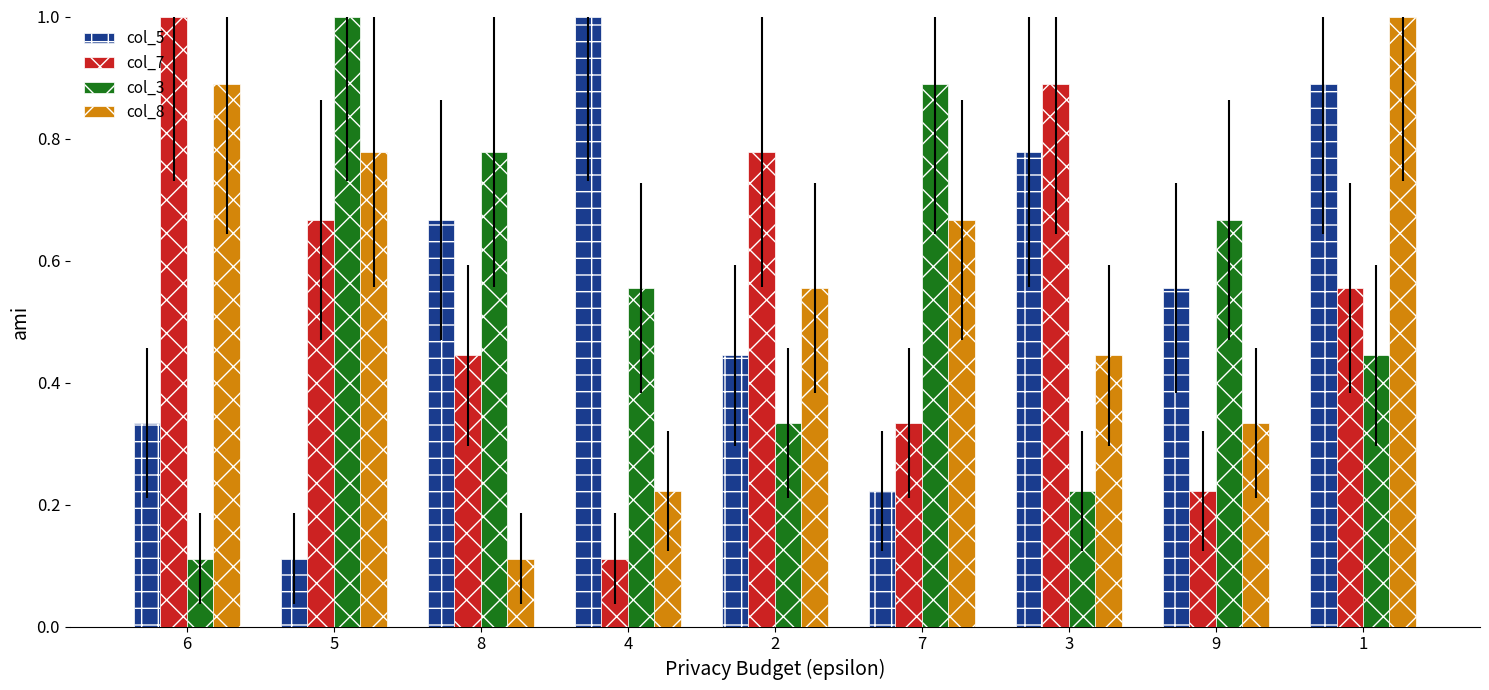

What is the sum of the col_3 values at 2 and 5?

1.3